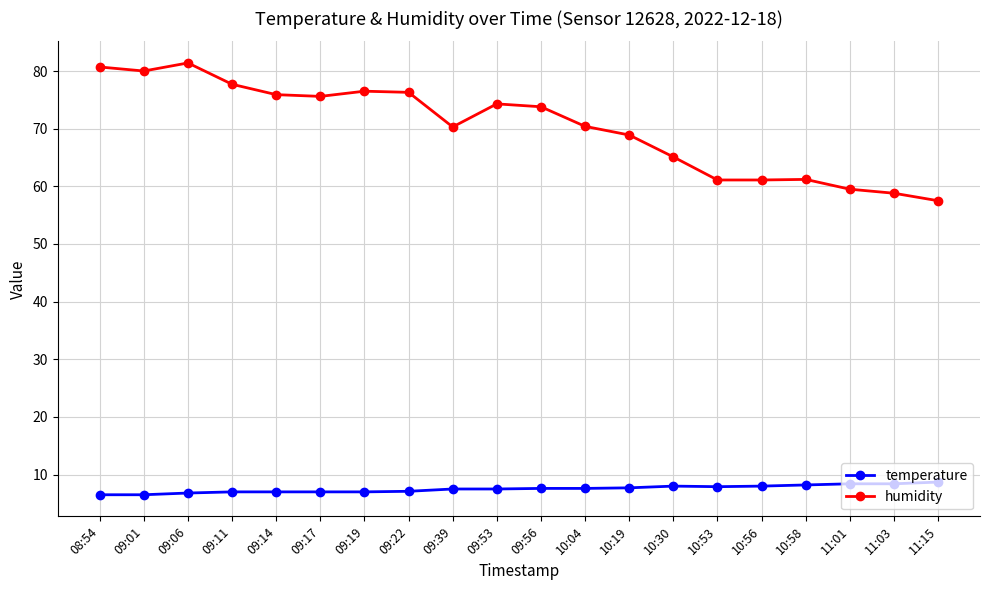

What is the minimum value for humidity?

57.5